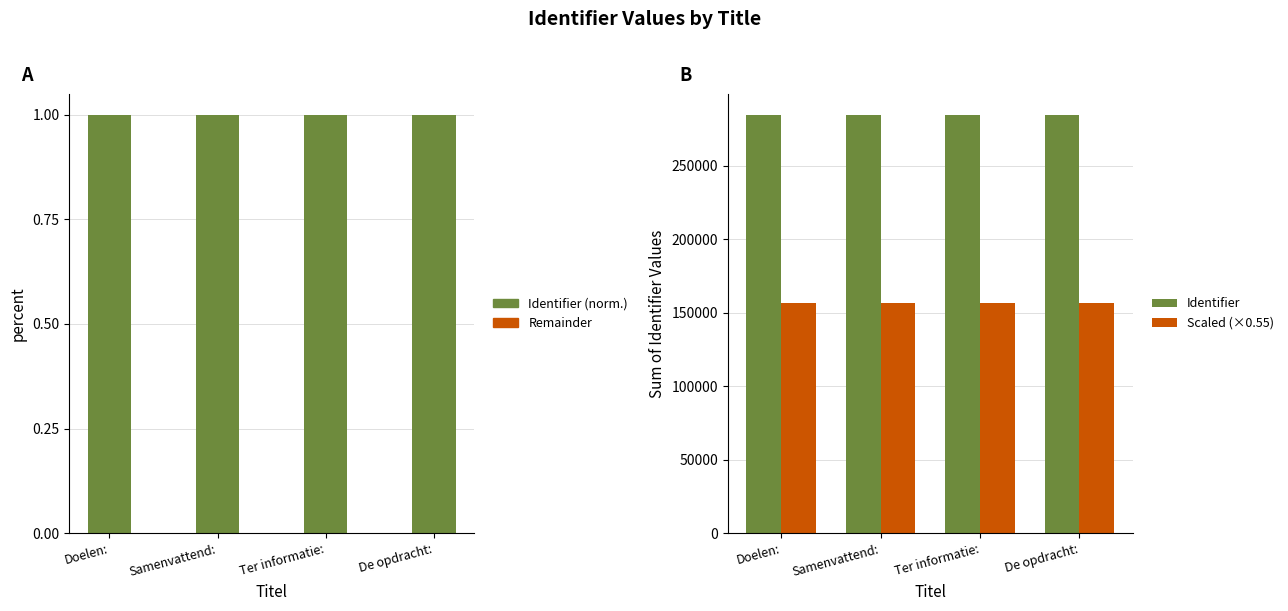

What is the total value across all series at Doelen:?

441121.7